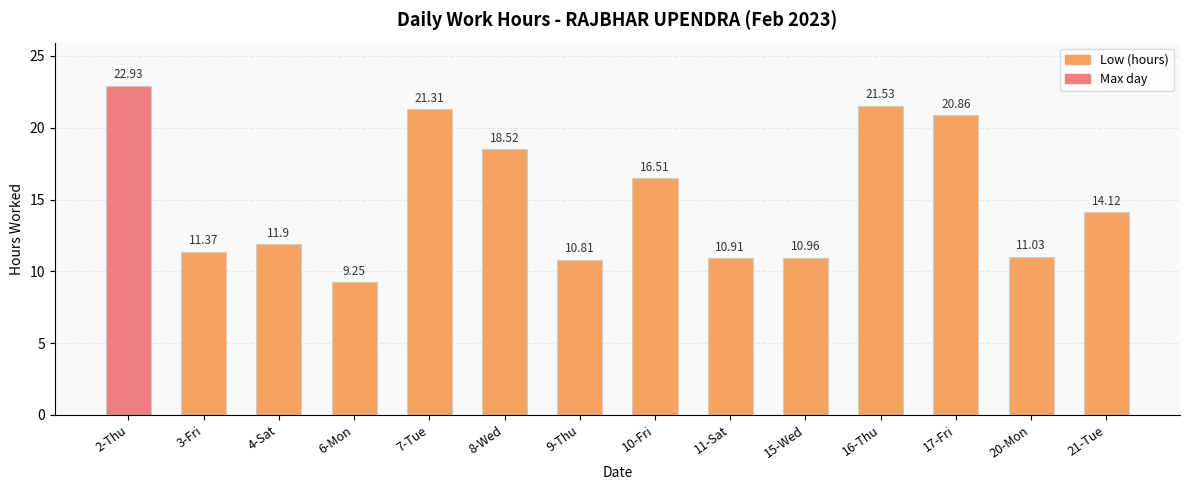

Rank the categories by value from lowest to highest.

6-Mon, 9-Thu, 11-Sat, 15-Wed, 20-Mon, 3-Fri, 4-Sat, 21-Tue, 10-Fri, 8-Wed, 17-Fri, 7-Tue, 16-Thu, 2-Thu